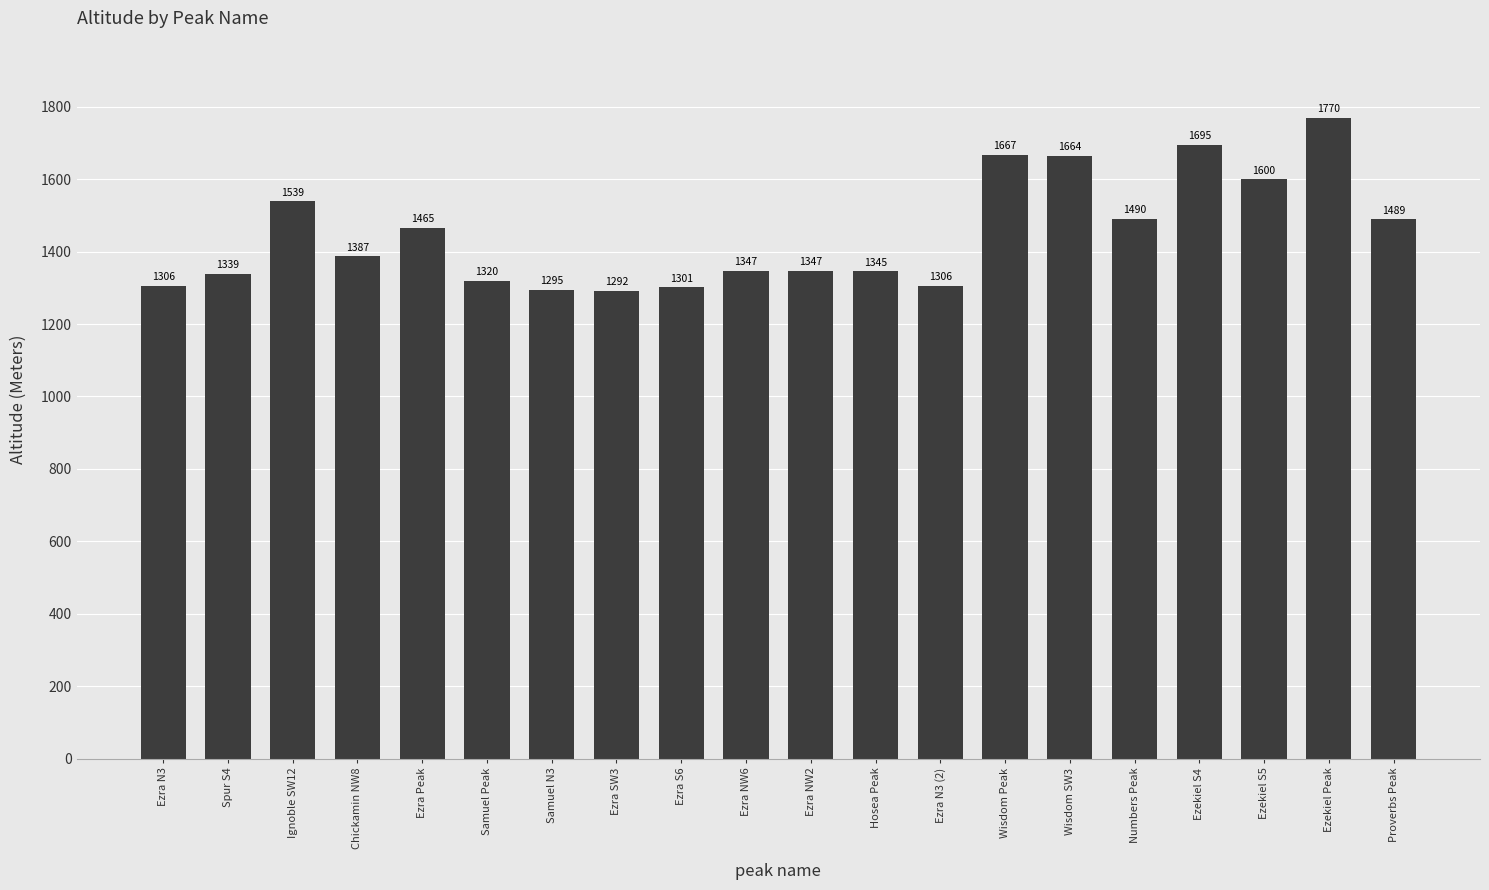

Reading left to right, what are all the values shown in this chart?

1306	1339	1539	1387	1465	1320	1295	1292	1301	1347	1347	1345	1306	1667	1664	1490	1695	1600	1770	1489